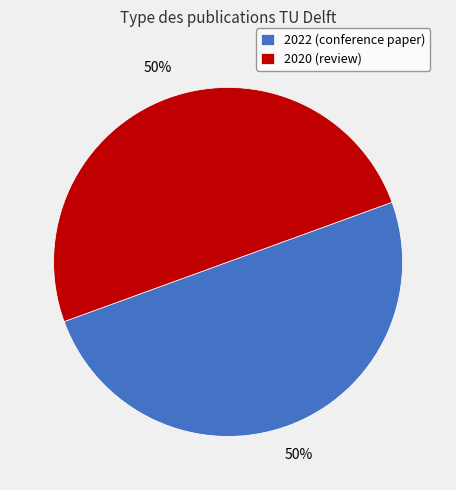

Is it true that 2020 (review) is 50% of the pie?

True